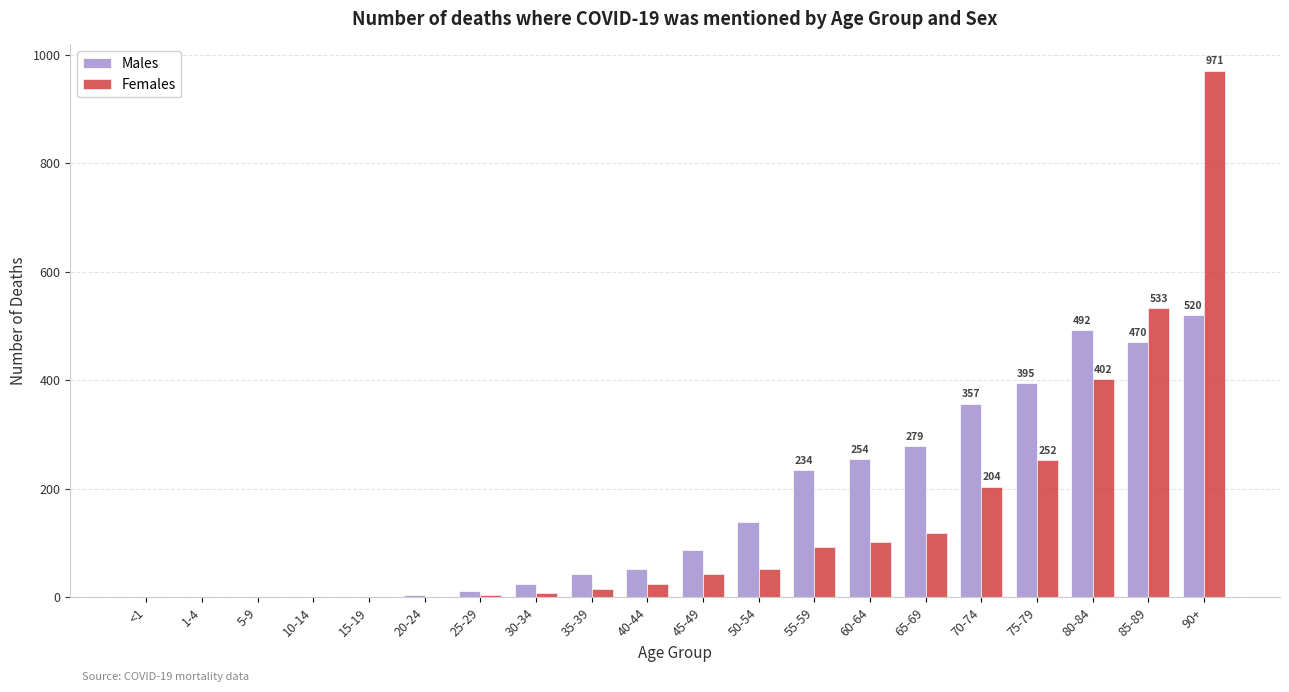

How many series are shown in this chart?

2